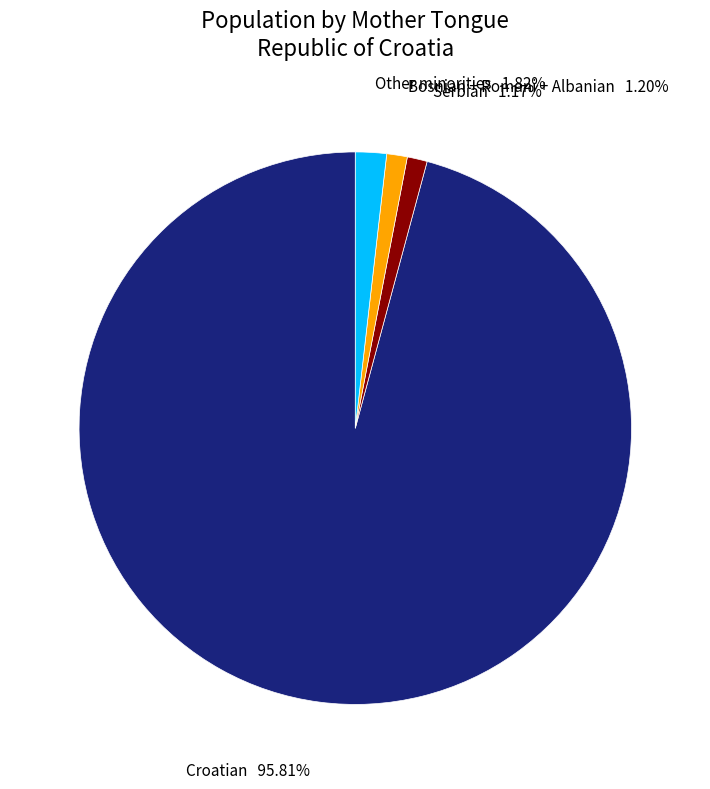

Which category has the biggest portion of the pie?

Croatian